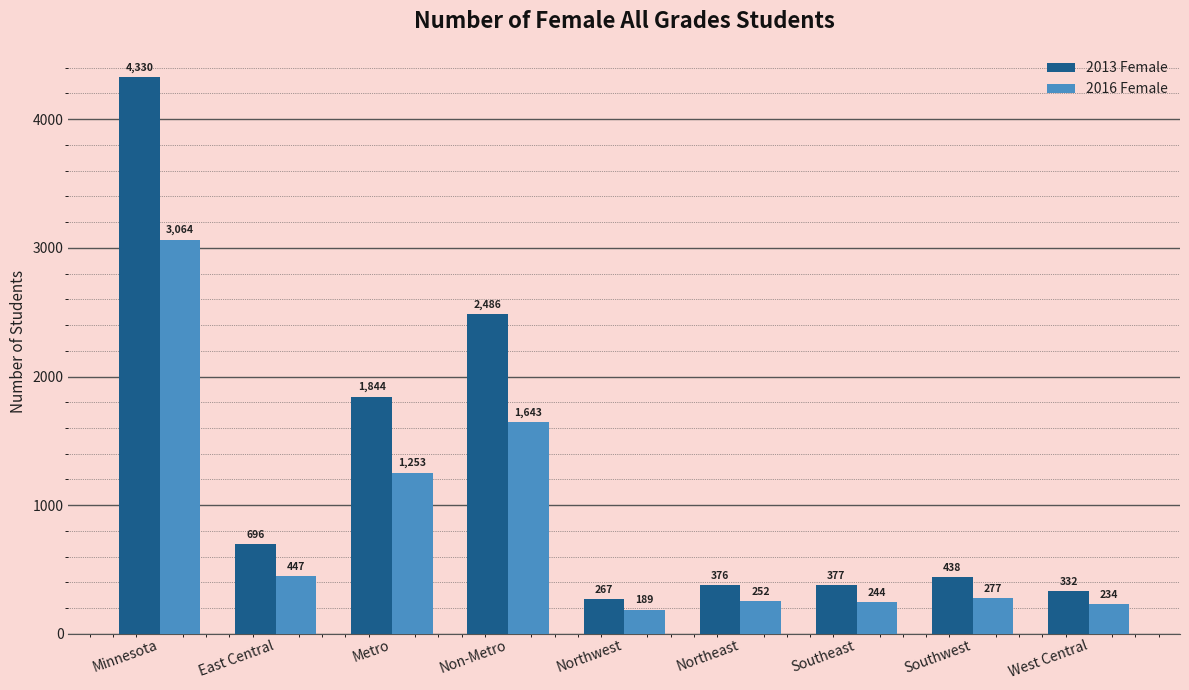

How many values in the 2016 Female series are below 277?

4